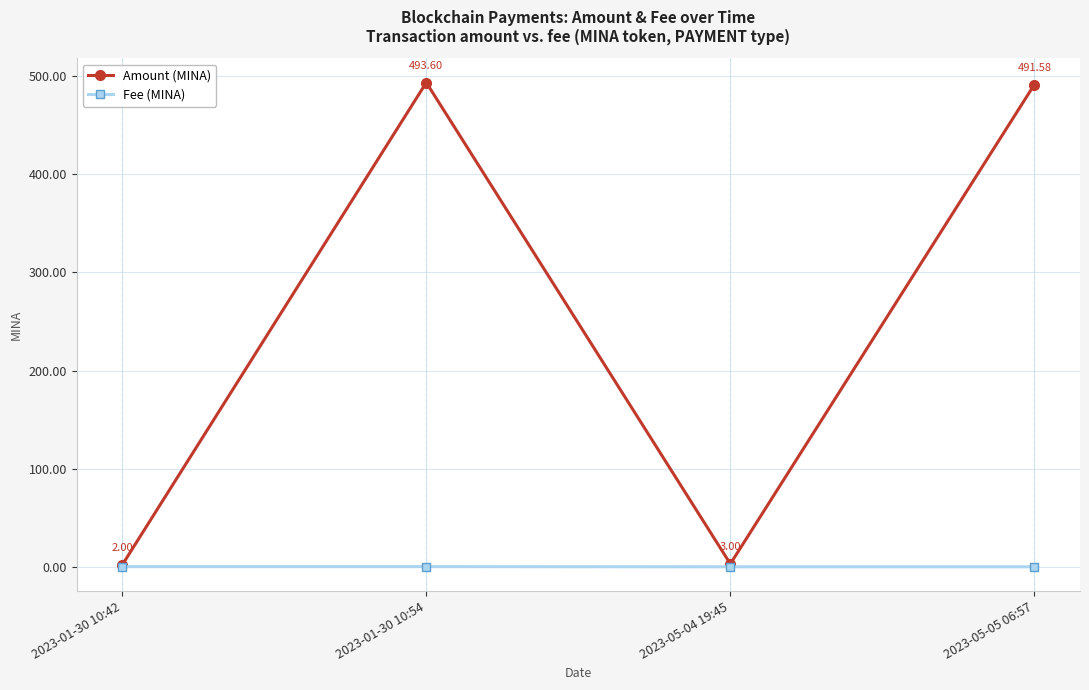

Rank the series by their average value, from highest to lowest.

Amount (MINA), Fee (MINA)